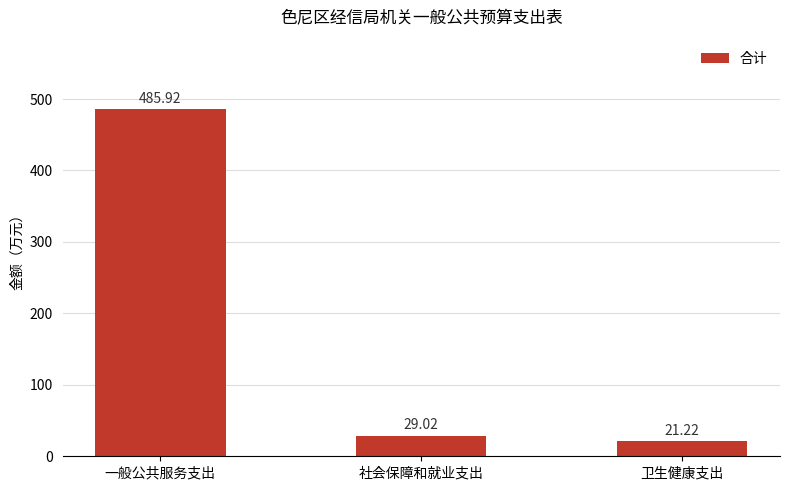

Which label corresponds to the largest value in the chart?

一般公共服务支出